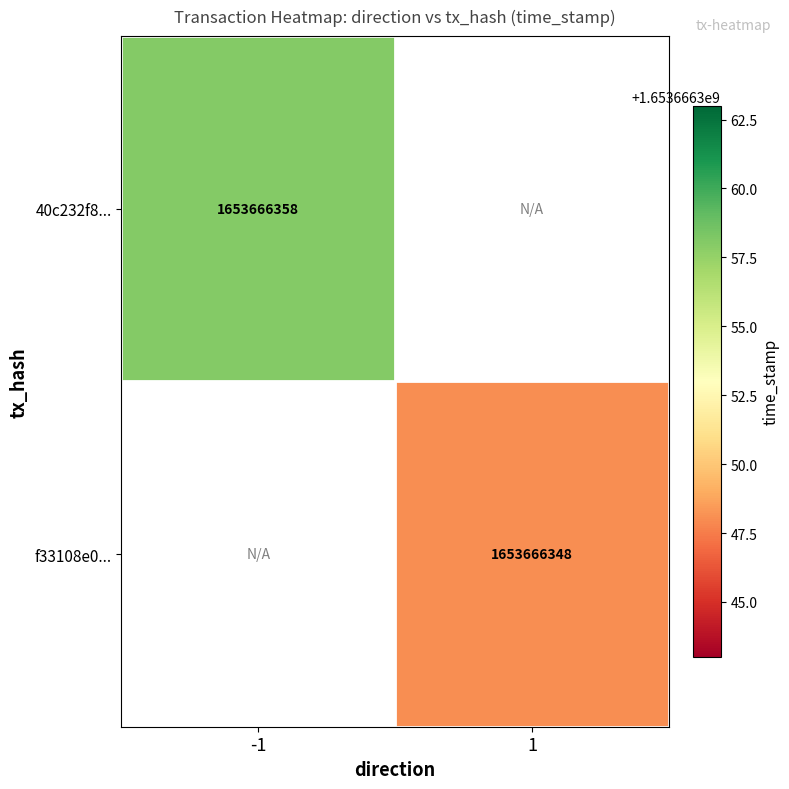

At which category is the sum across all series the highest?

direction_-1